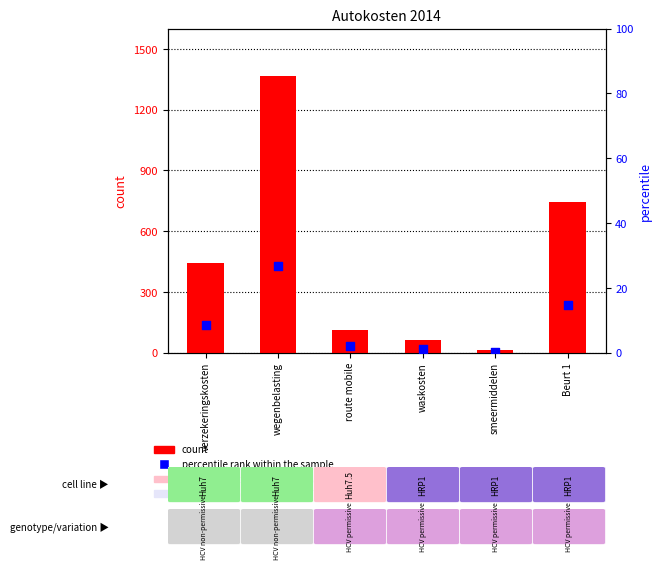

Which series contains the highest Y value?

count